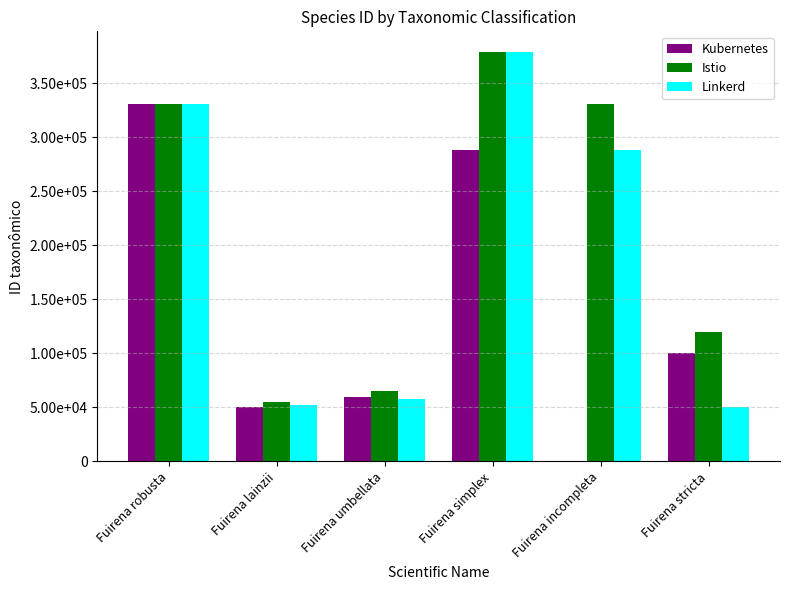

Between Fuirena incompleta and Fuirena umbellata, which is larger?

Fuirena umbellata